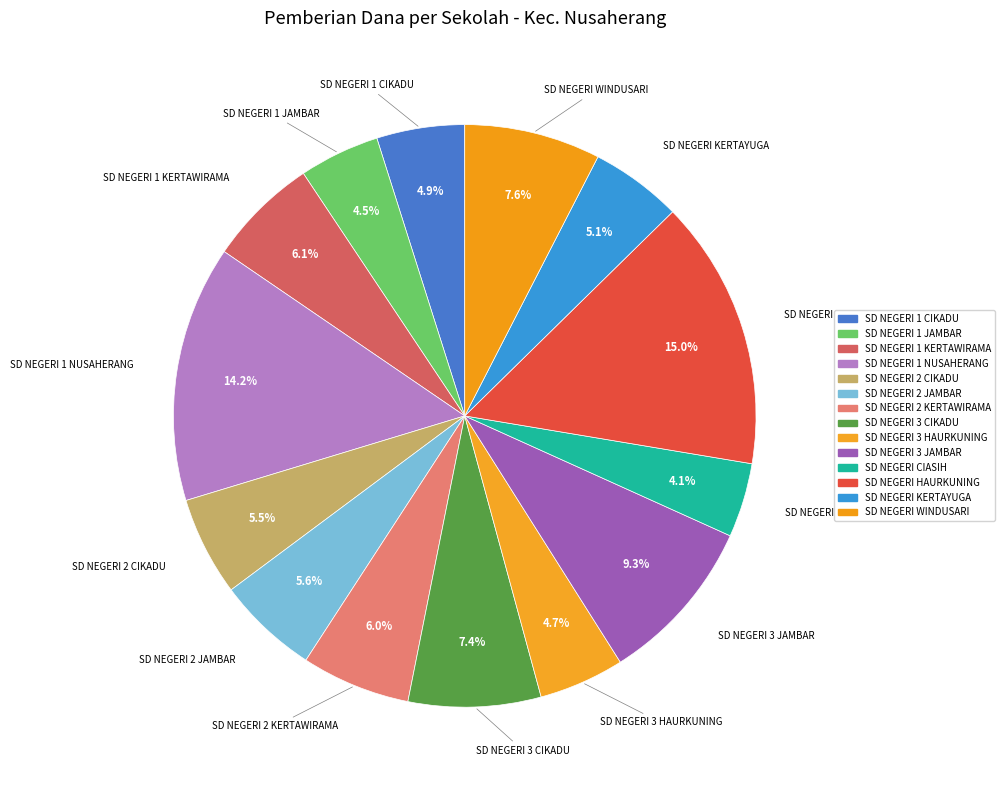

Count the number of slices in the pie.

14